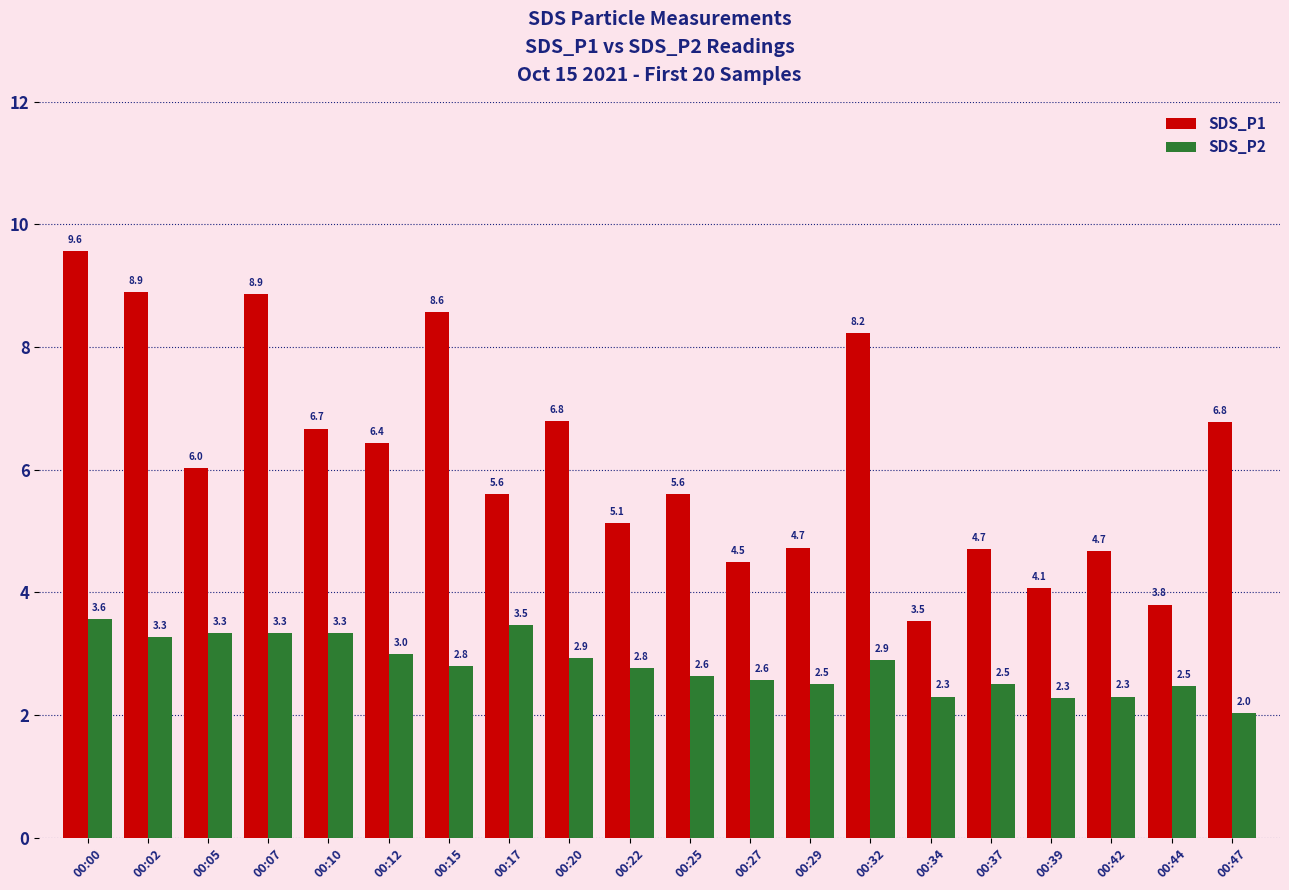

What is the average value of the SDS_P2 series?

2.8